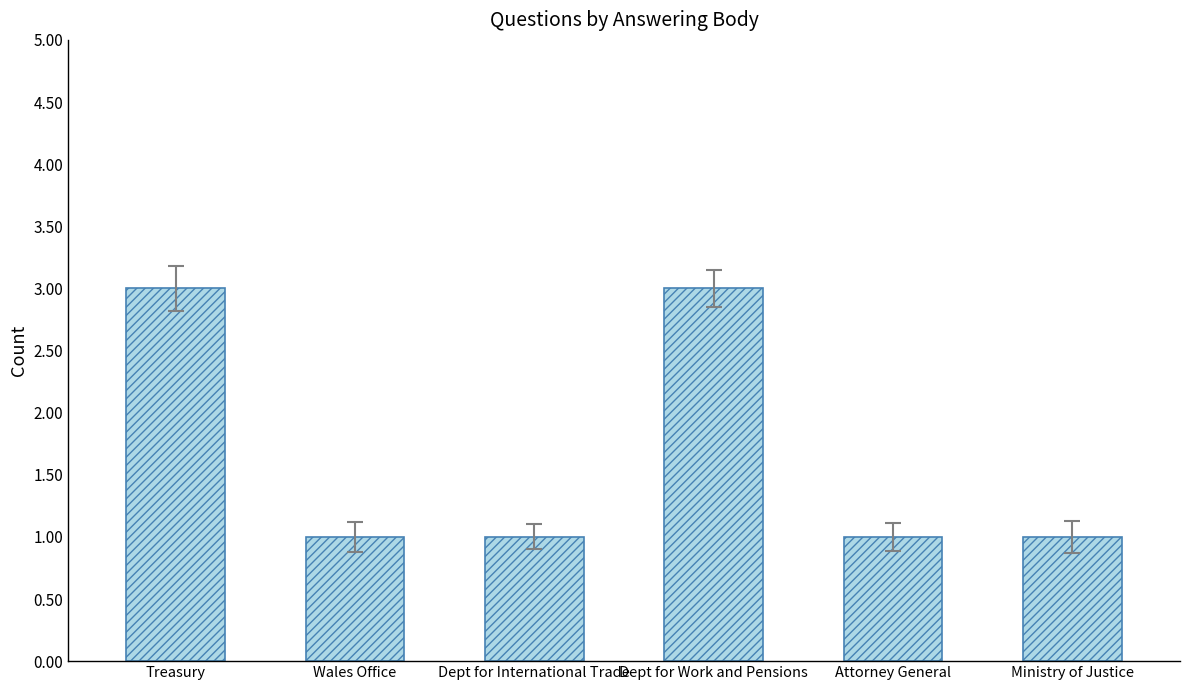

The value at Attorney General is 1. True or false?

True